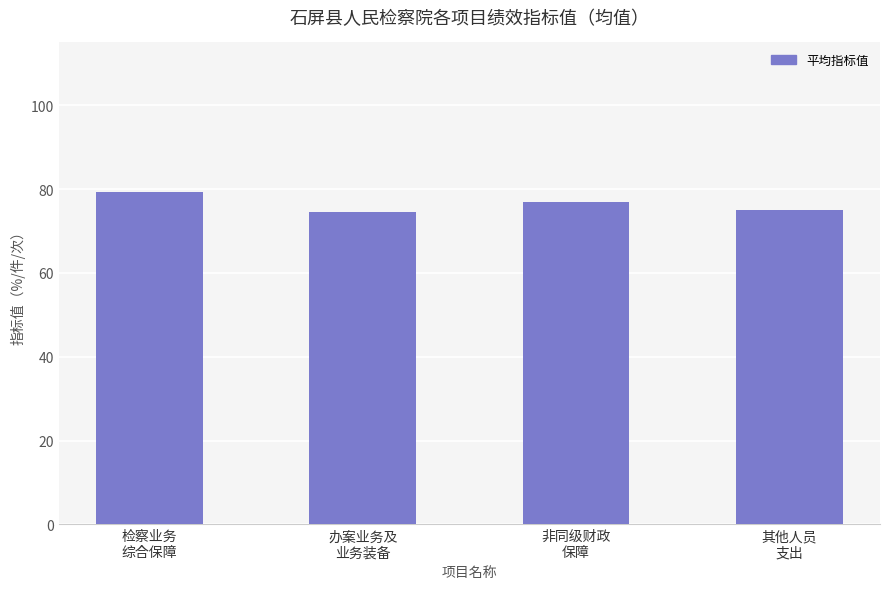

The chart shows a value of 30.1 at 办案业务及
业务装备. True or false?

False